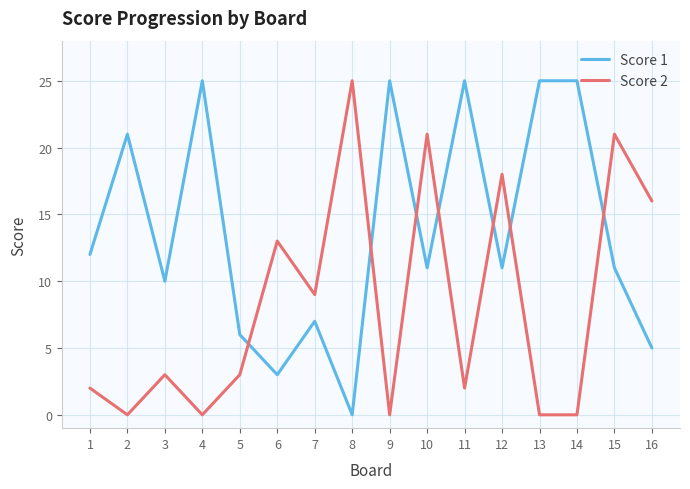

At 1, list the series in order from largest to smallest.

Score 1, Score 2